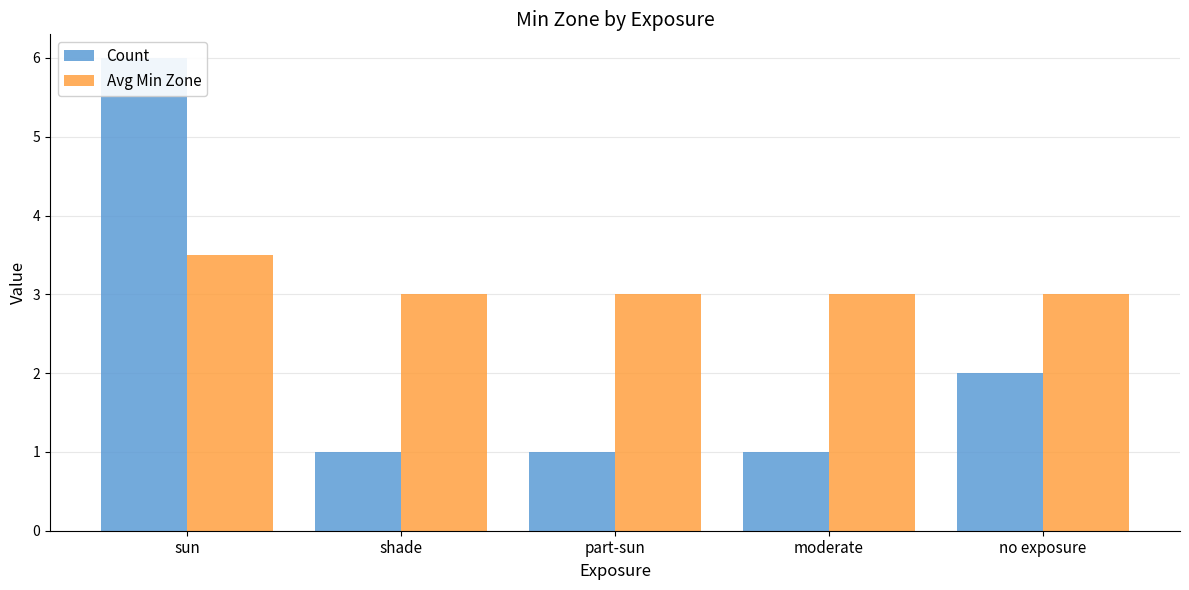

Read the Count value at moderate.

1.0